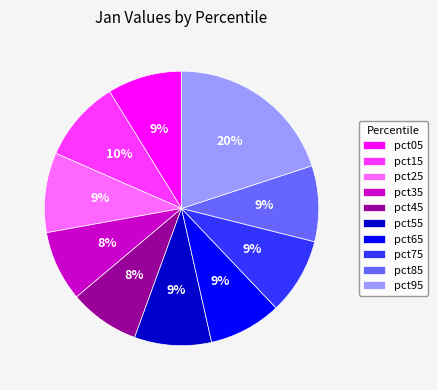

To the nearest percent, what percentage of the pie is pct65?

9%